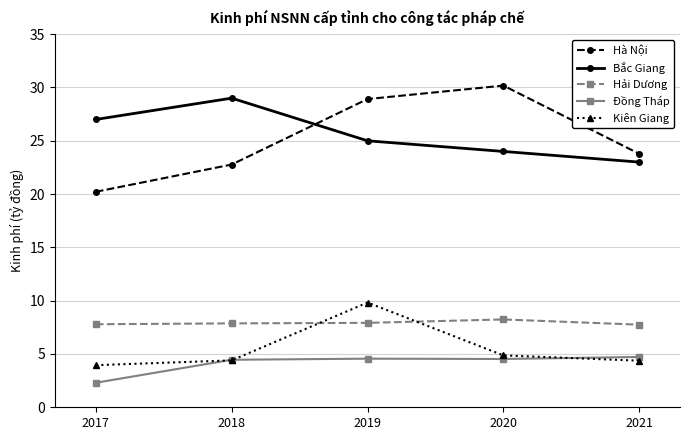

What is the value of the Bắc Giang point at the 3rd from the left?

25.0